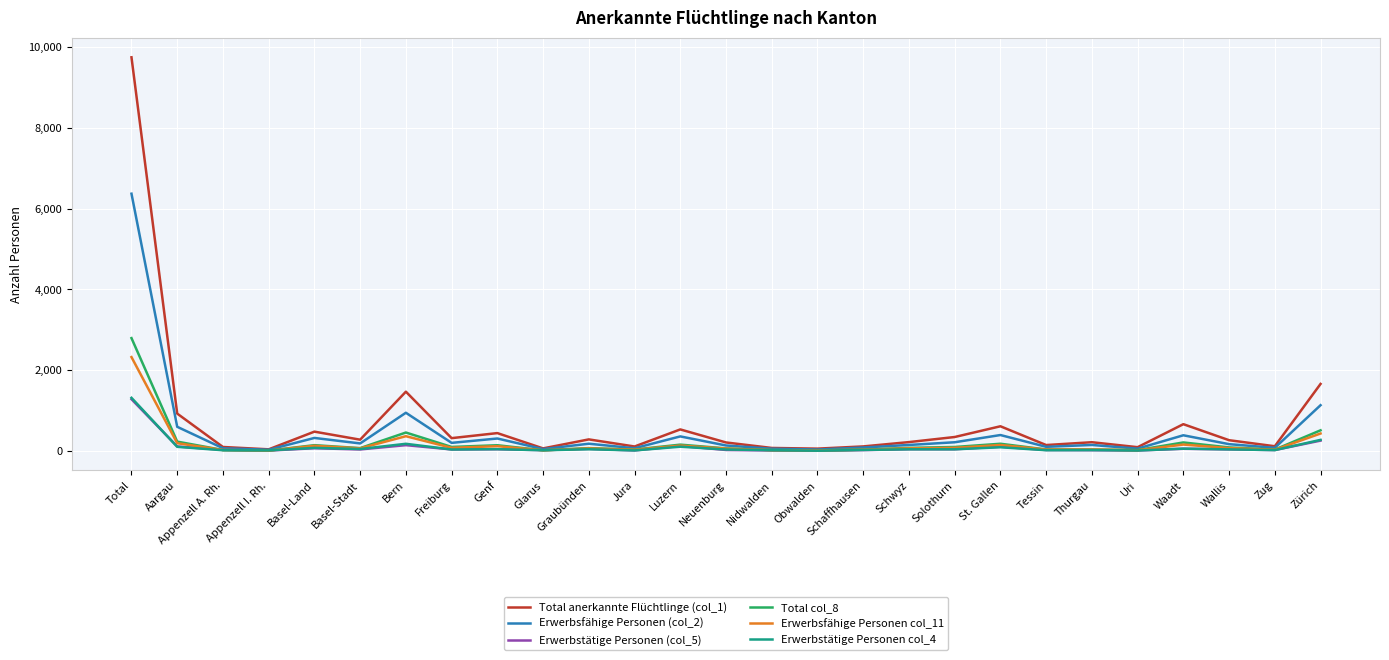

What is the sum of all Erwerbstätige Personen col_4 values?

2626